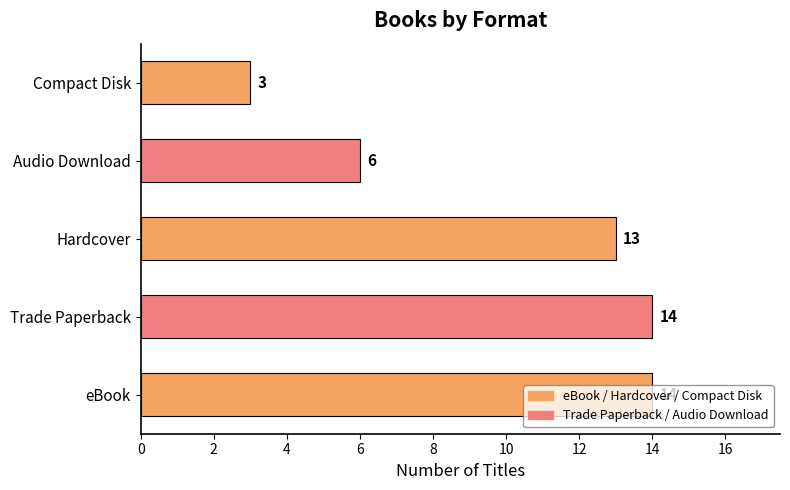

The chart shows a value of 24 at eBook. True or false?

False